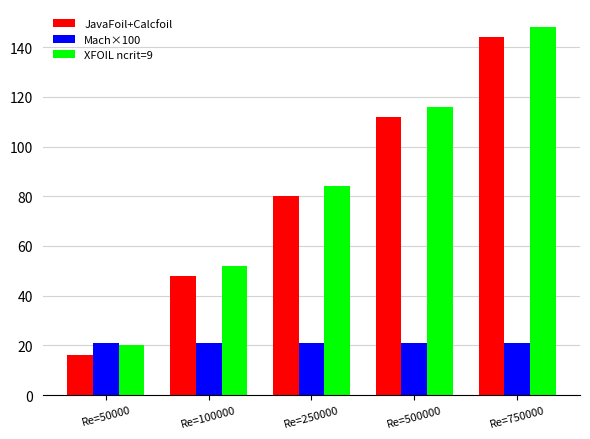

Count the number of data series in this chart.

3